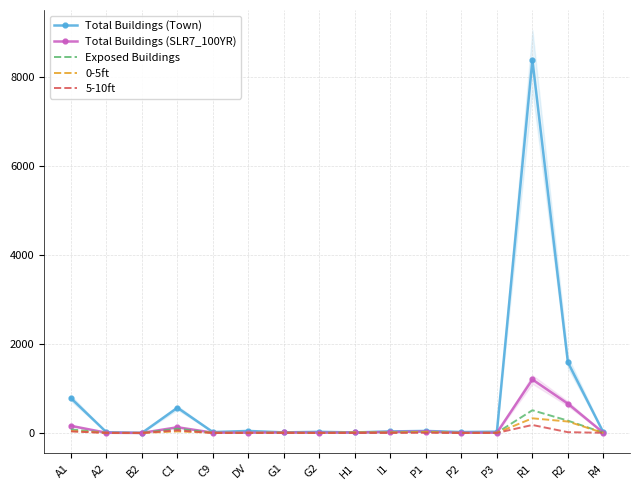

What is the total value across all series at I1?

81